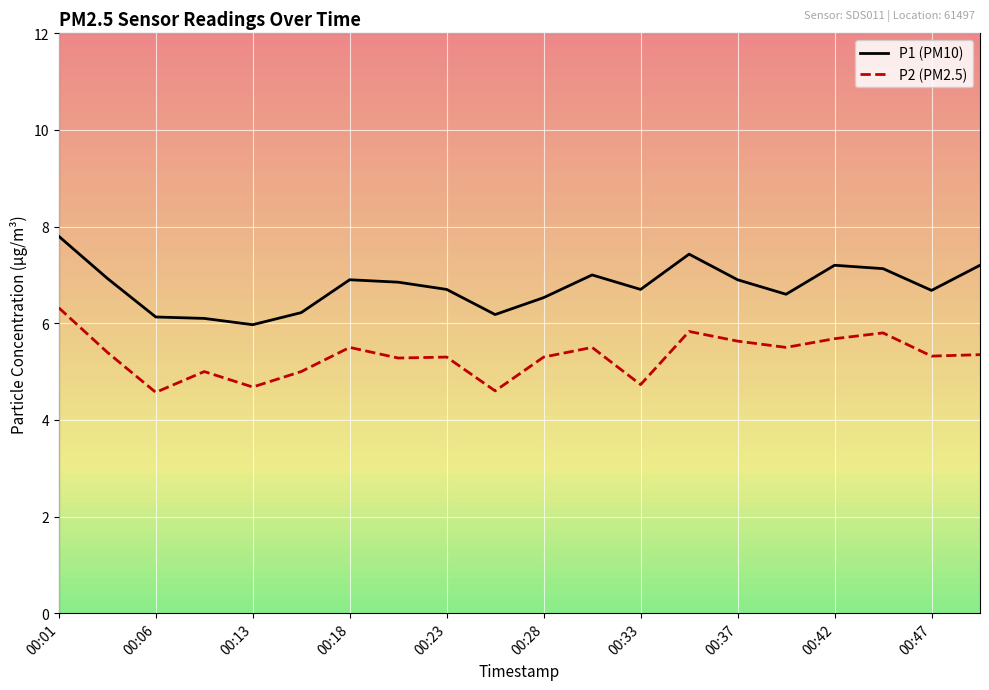

True or false: P2 (PM2.5) and P1 (PM10) cross at least once.

False